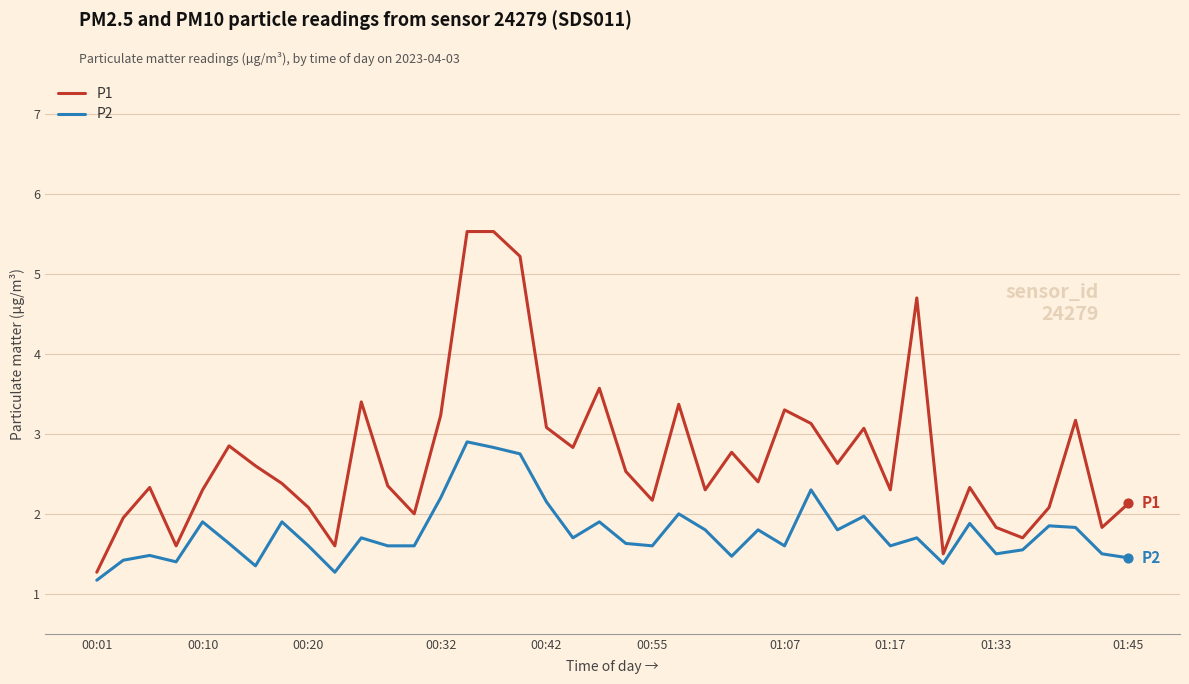

What is the highest value of the P2 series?

2.9